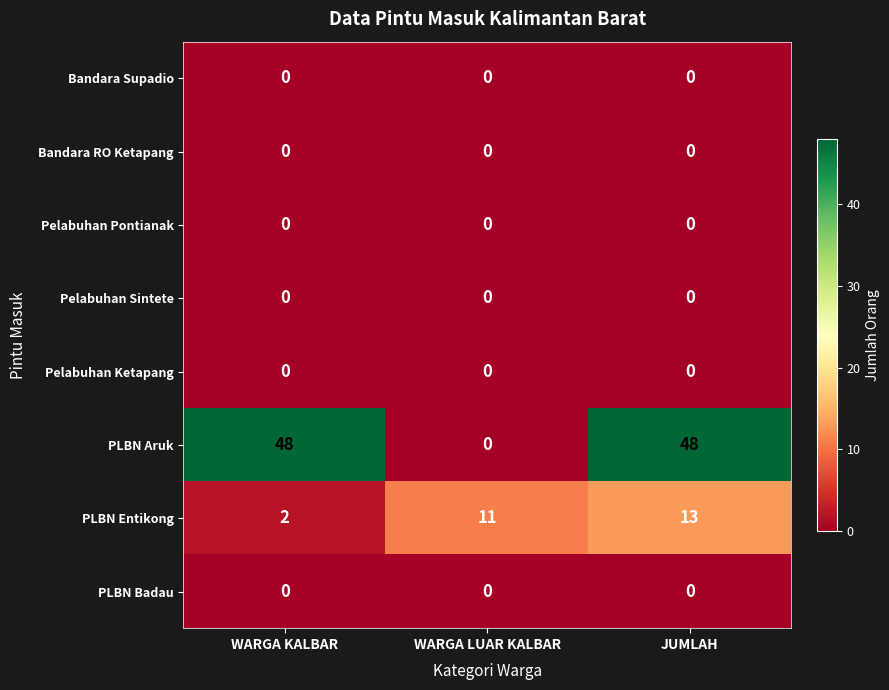

What is the maximum value for PLBN Entikong?

13